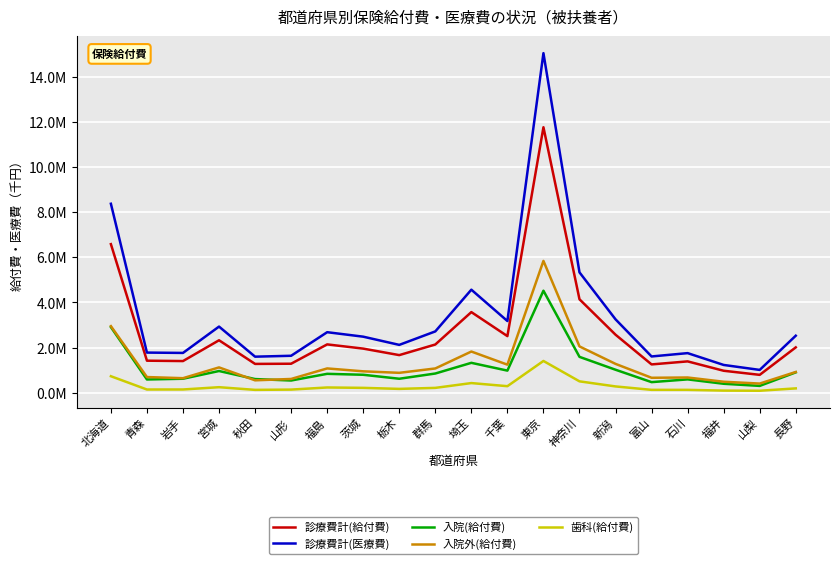

Which label corresponds to the smallest value in the chart?

山梨